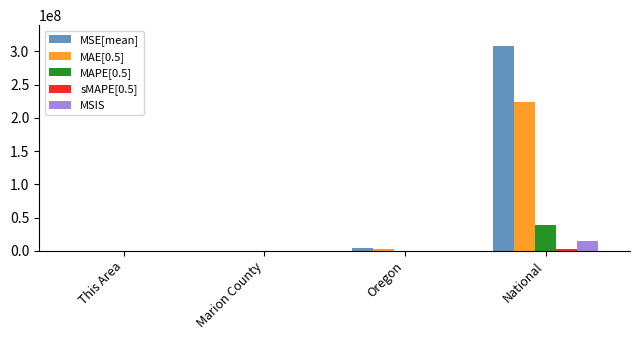

Which series has the largest total across all categories?

MSE[mean]